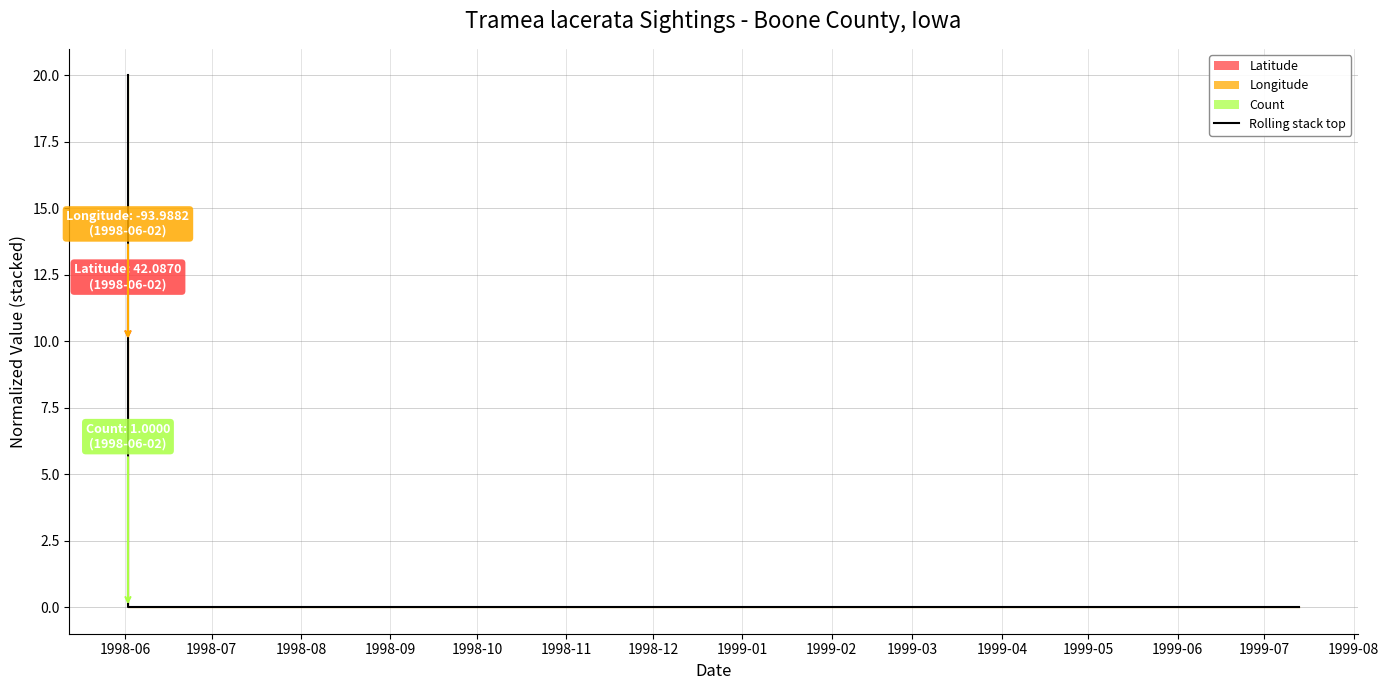

Count the number of values greater than 0.

1